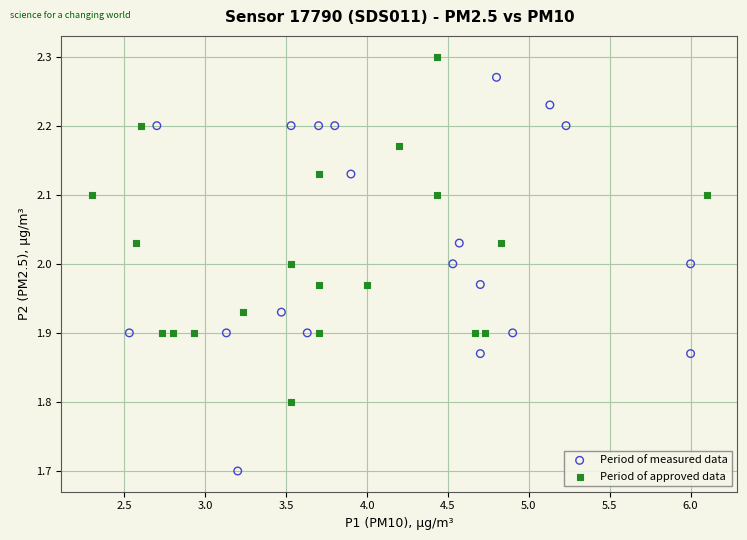

Which series reaches the minimum Y coordinate?

Period of measured data